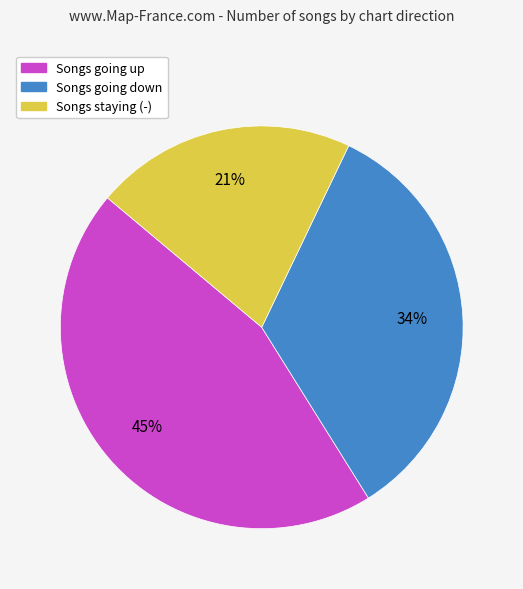

Is it true that Songs going up is 45% of the pie?

True